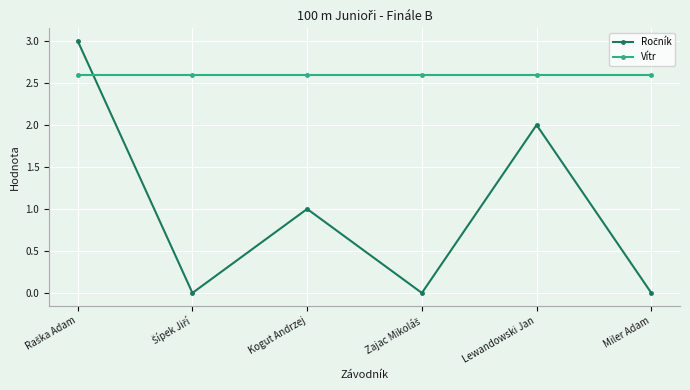

What is the average value of the Vítr series?

2.6